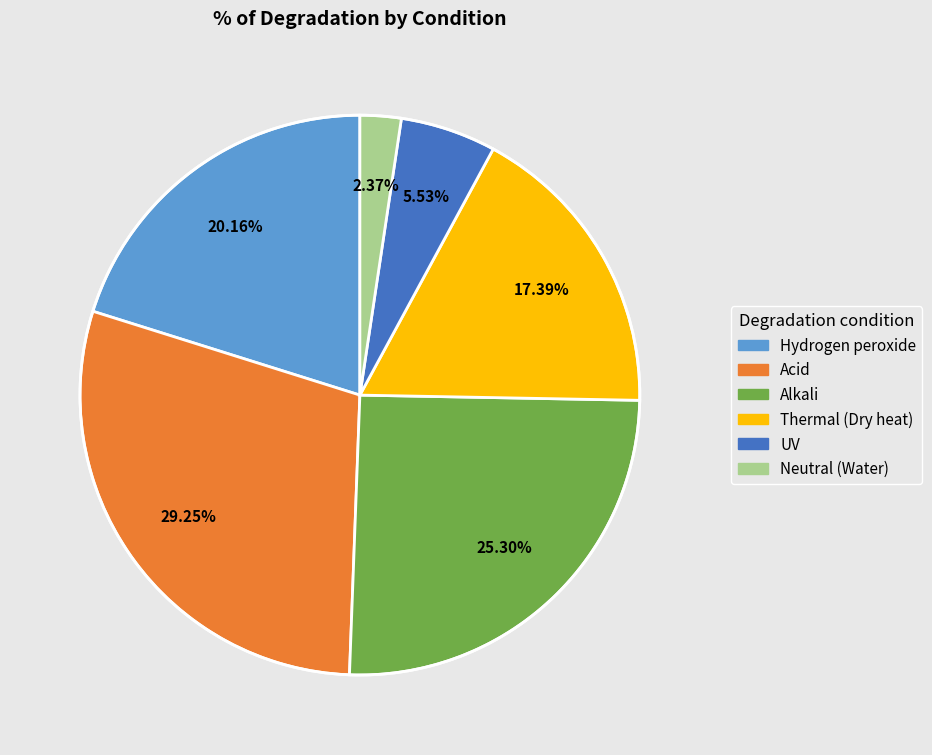

Count the number of slices in the pie.

6